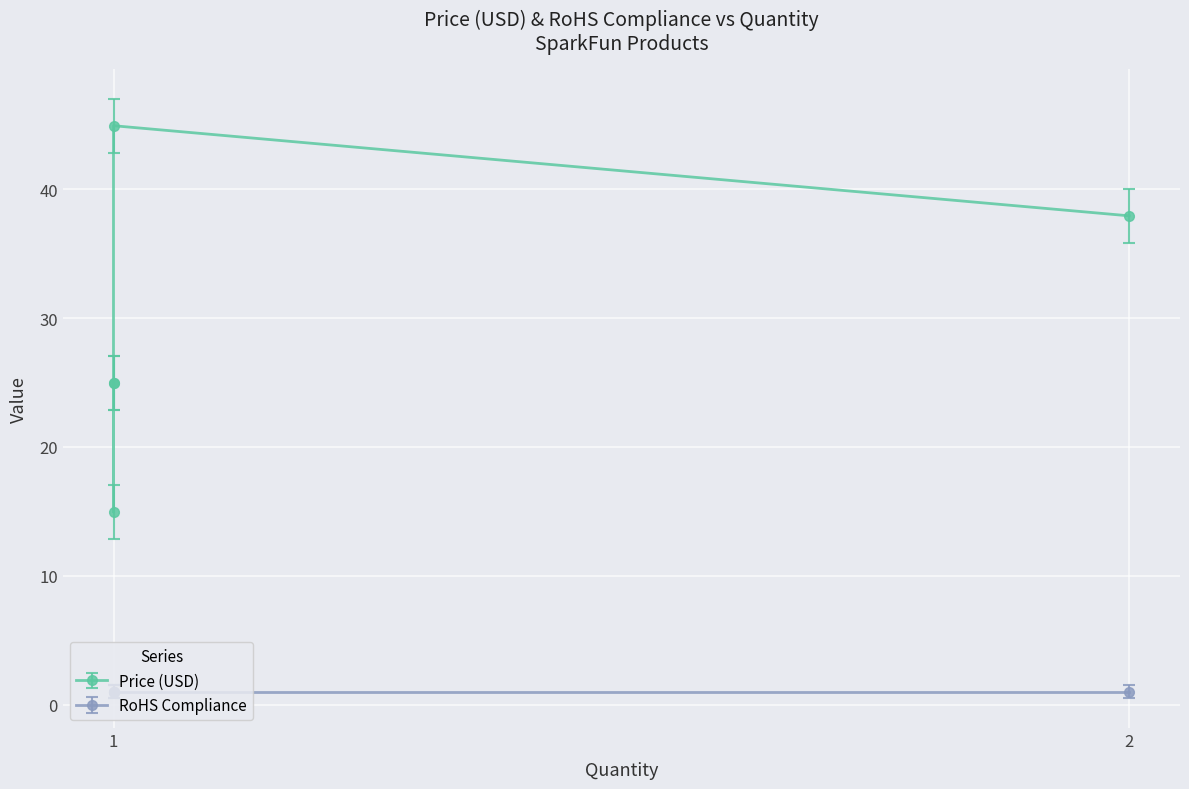

How many data points are less than 24?

1